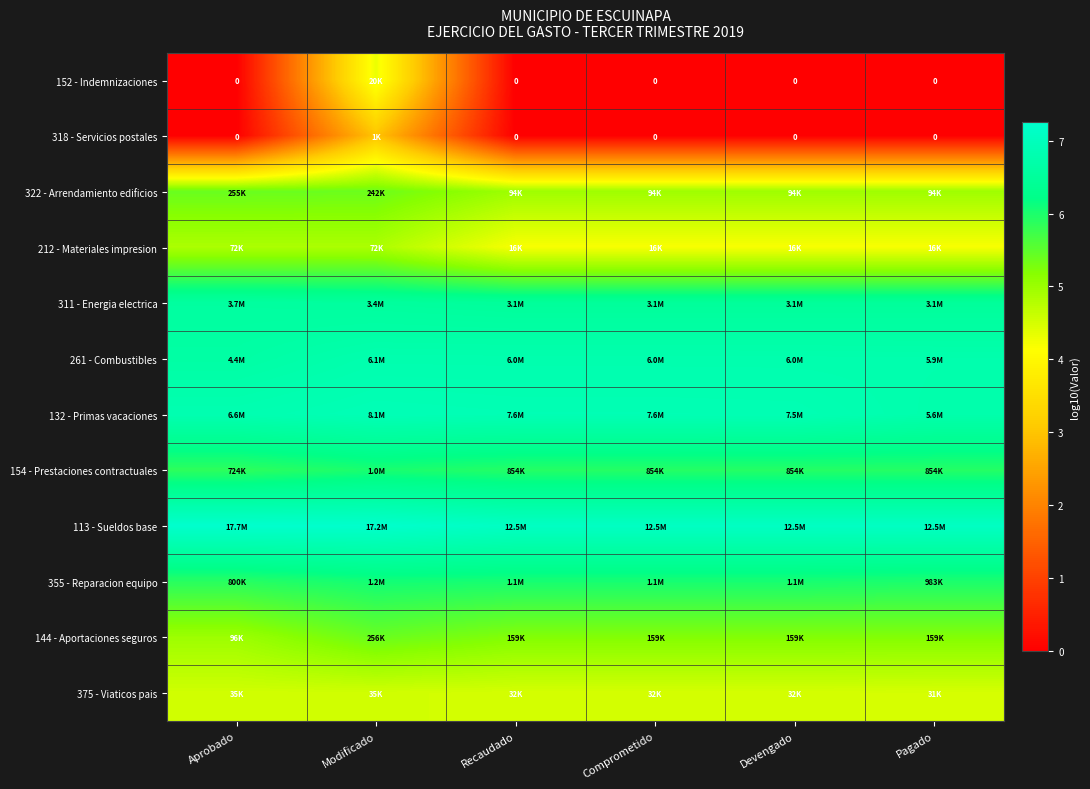

What is the average value of the 113 - Sueldos base series?

7.1